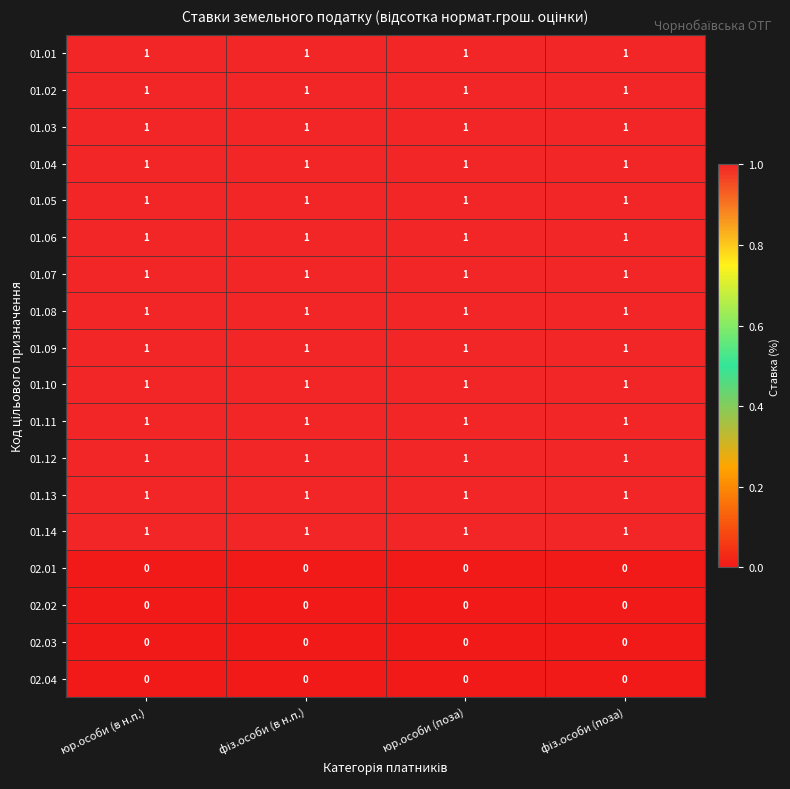

The 01.08 series shows 1 at юр.особи (поза). True or false?

True